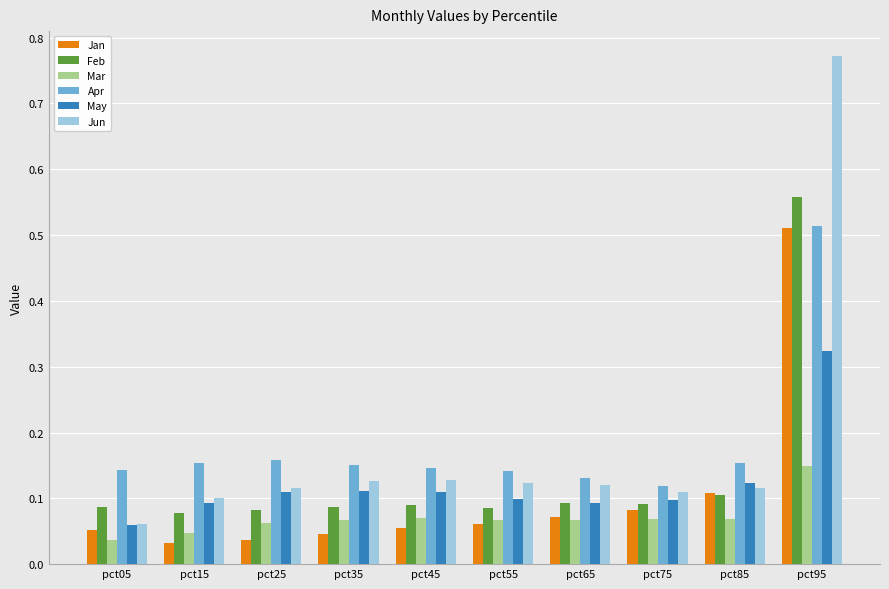

At which category is the sum across all series the highest?

pct95